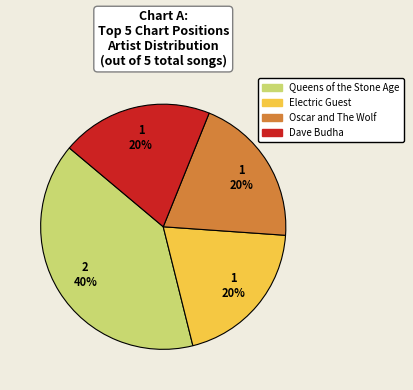

To the nearest percent, what is the average slice percentage?

25%